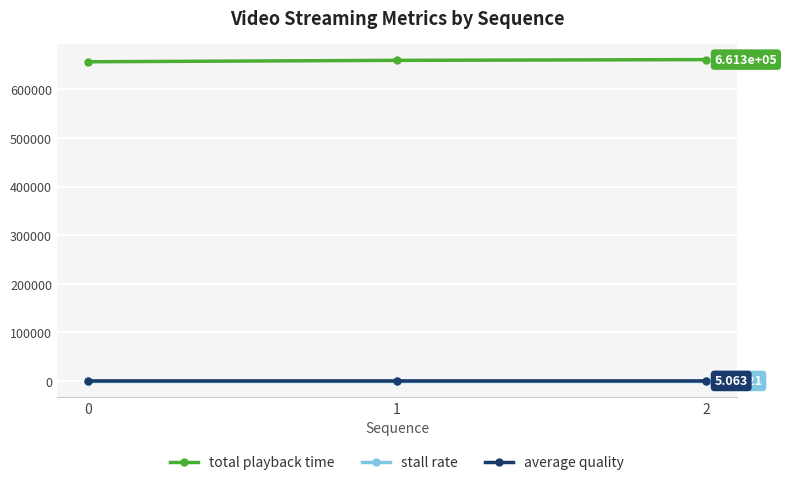

What is the difference between the highest and lowest values at 0?

656911.0